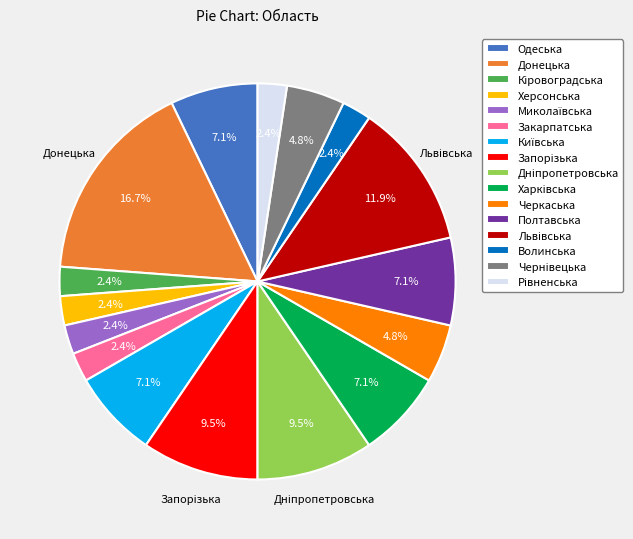

Does any single category account for the majority?

No